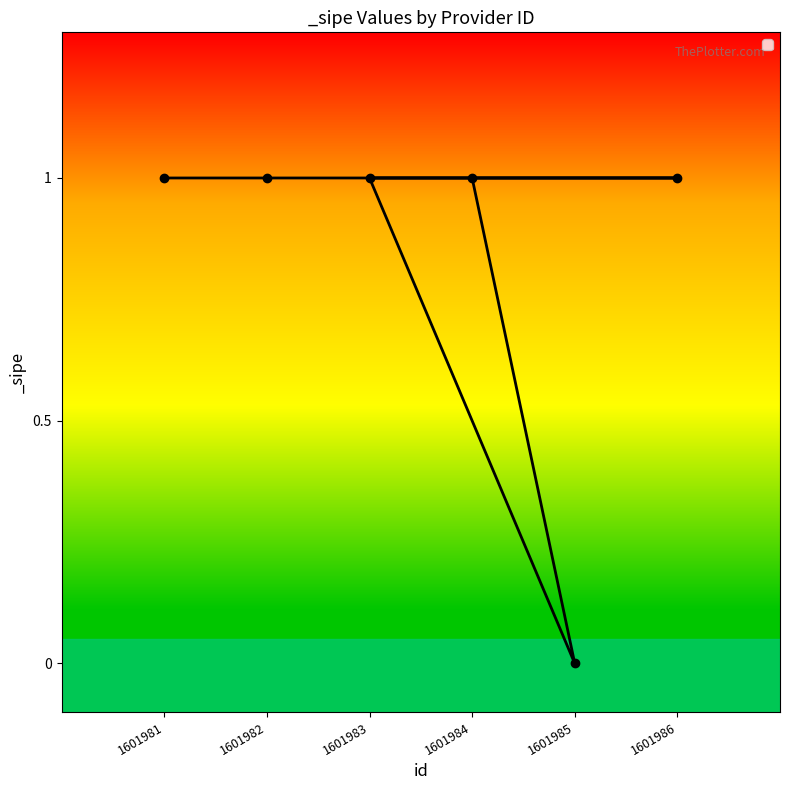

Rank the categories by value from lowest to highest.

1601985, 1601984, 1601983, 1601986, 1601982, 1601981